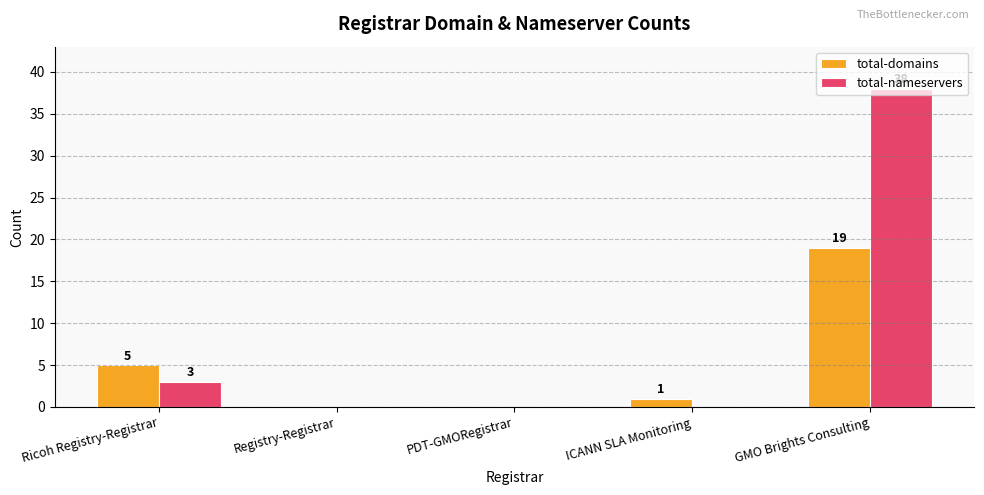

How many positive values does the total-domains series have?

3